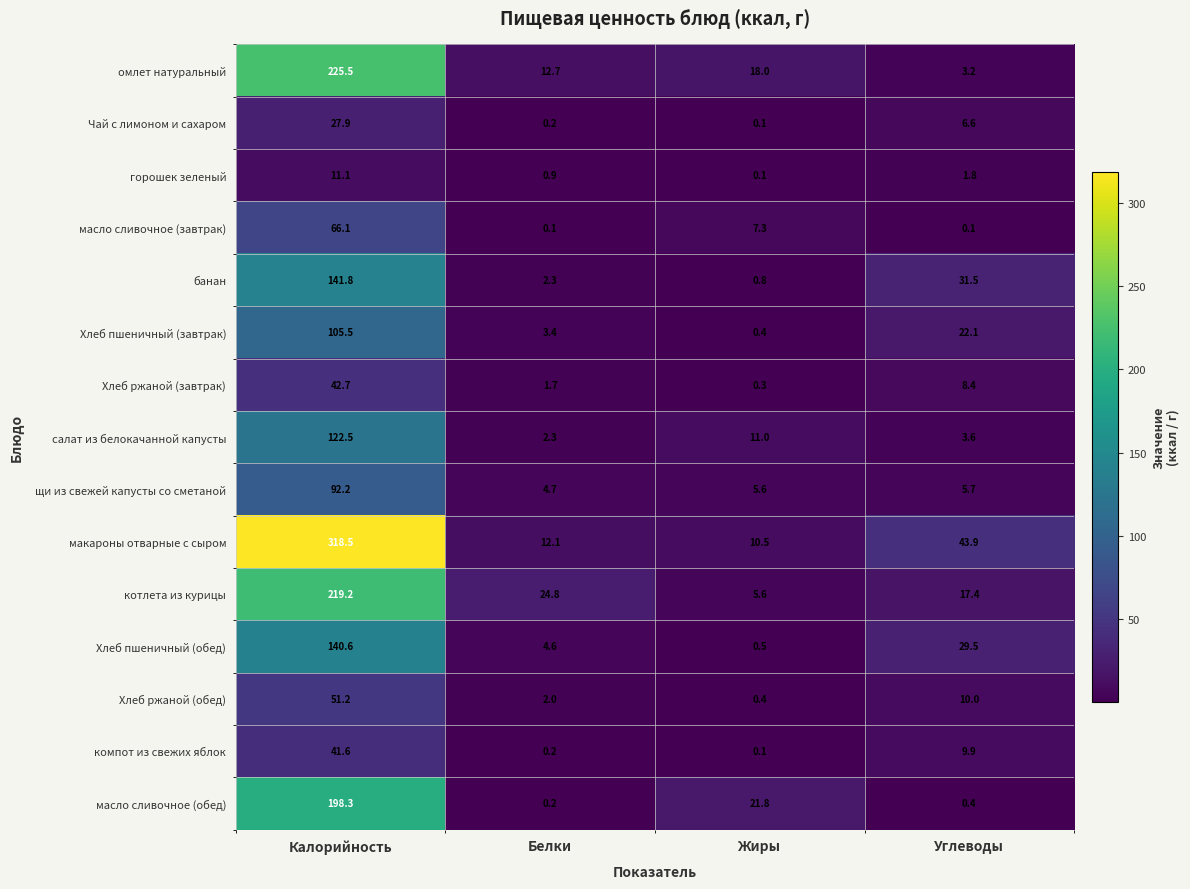

Which series has the largest total across all categories?

макароны отварные с сыром